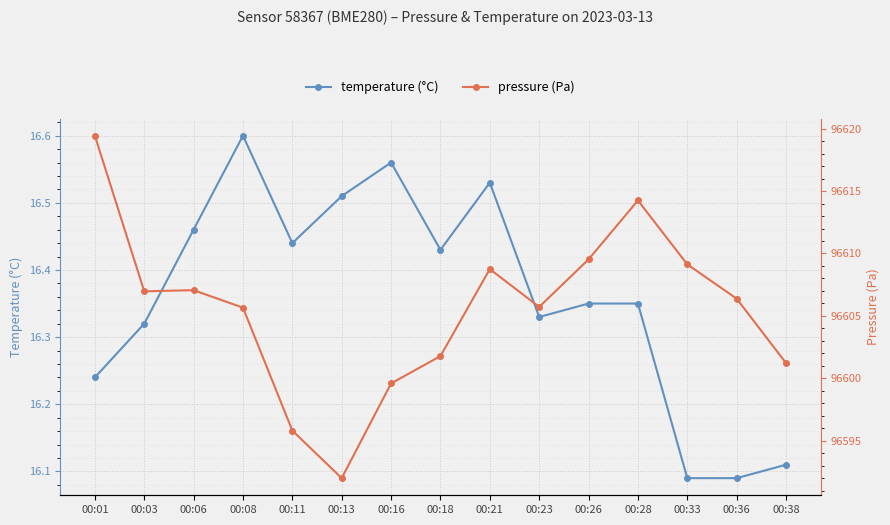

What is the sum of the temperature (°C) values at 00:38 and 00:28?

32.5